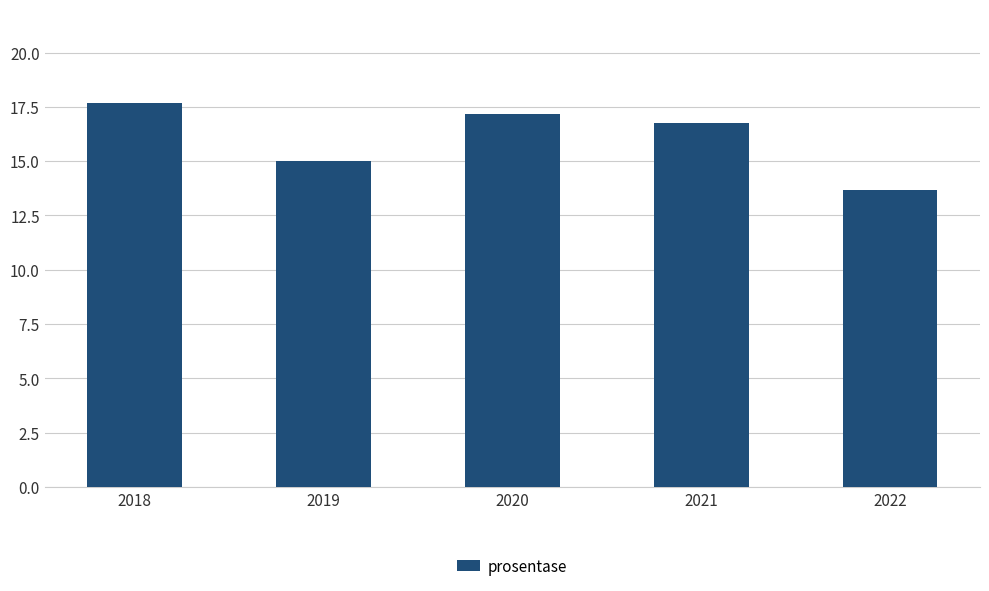

How many categories are shown in the chart?

5